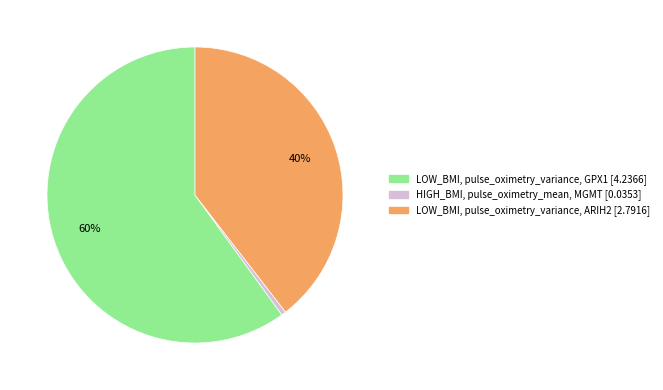

Count the number of slices in the pie.

3